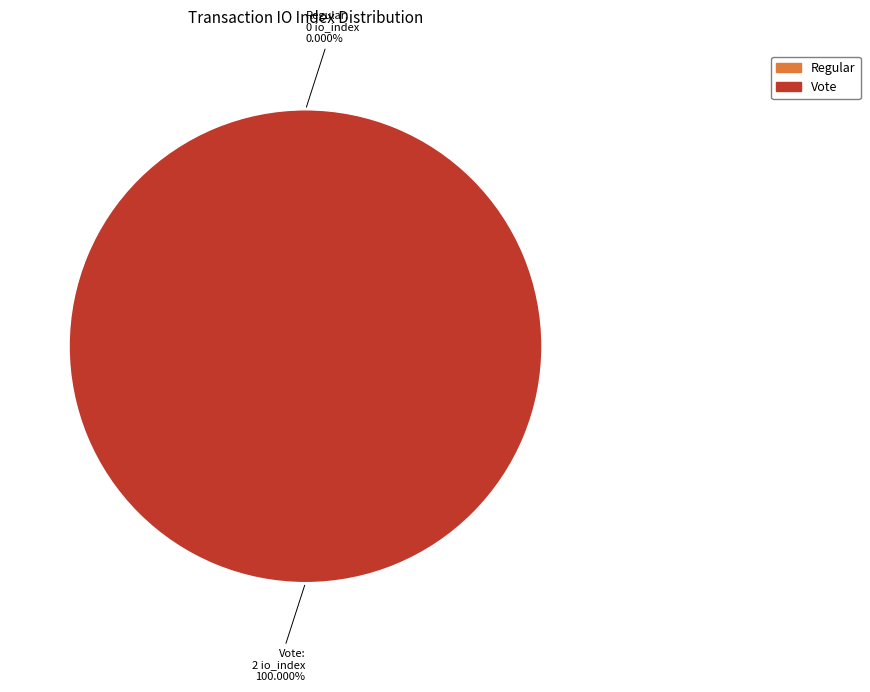

Rank the categories by value from lowest to highest.

Regular, Vote